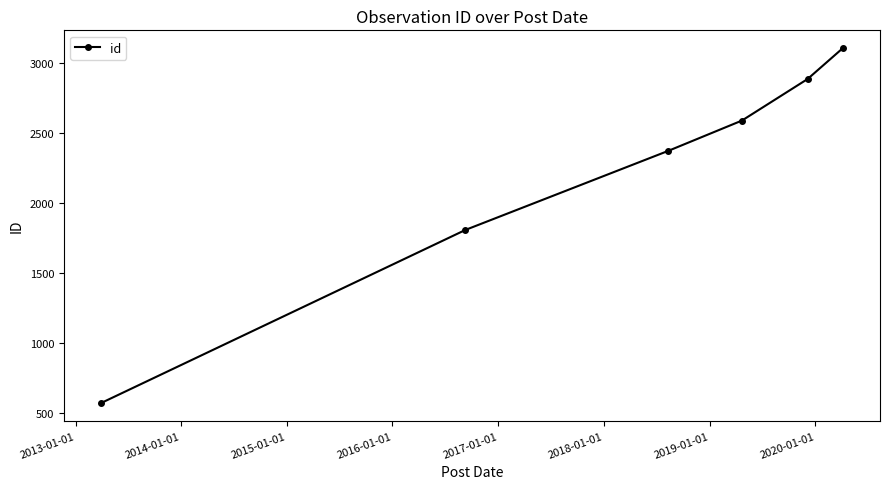

Reading left to right, list all the values displayed in this chart.

568	1805	2370	2586	2883	3104